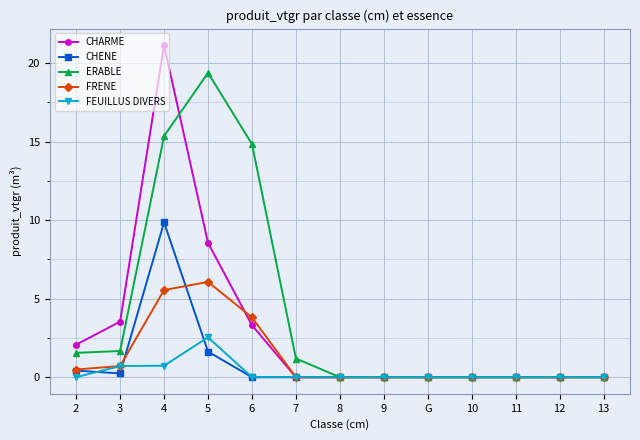

What are all the series names shown in the legend?

CHARME, CHENE, ERABLE, FRENE, FEUILLUS DIVERS